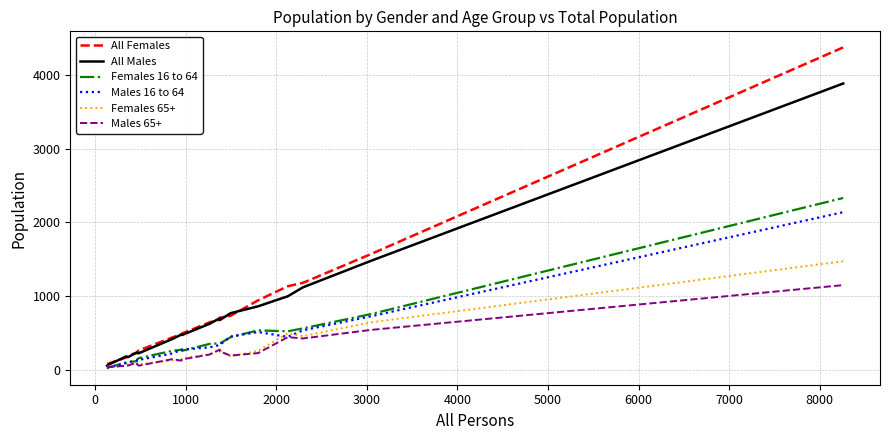

True or false: All Females and Males 65+ intersect in this chart.

False